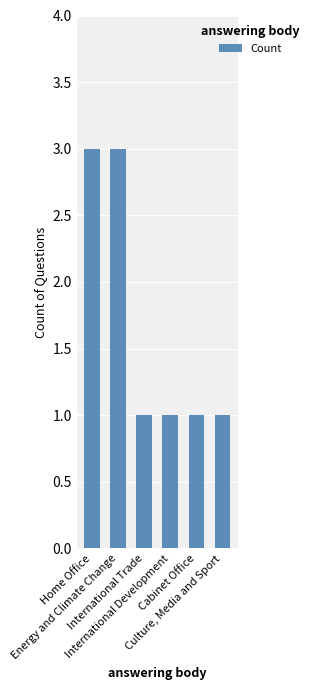

What is the sum of all values?

10